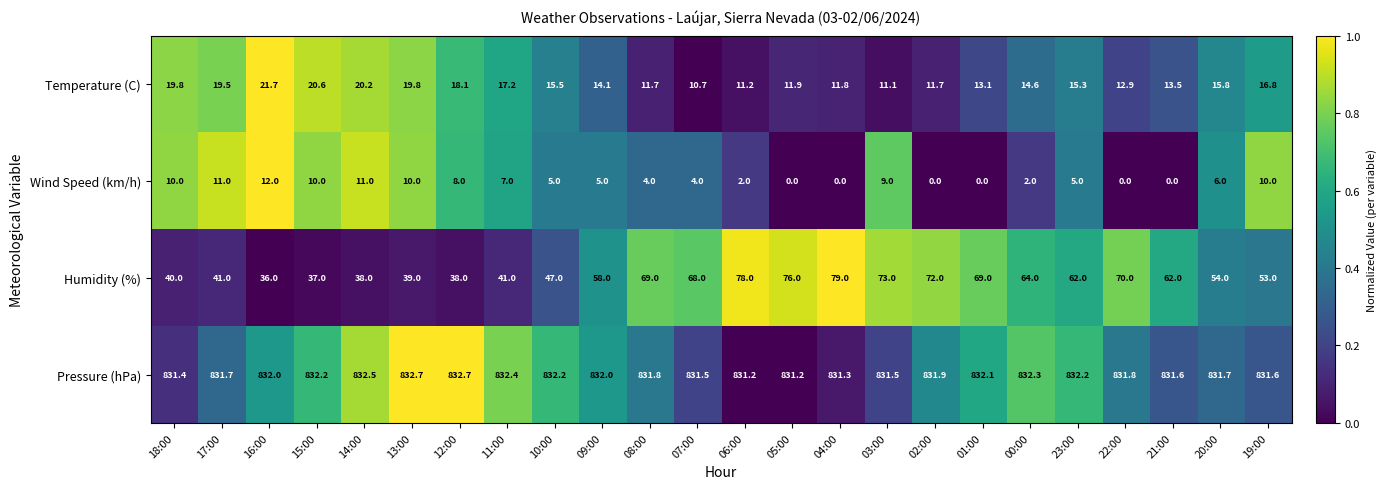

Which series has the largest total across all categories?

Pressure (hPa)